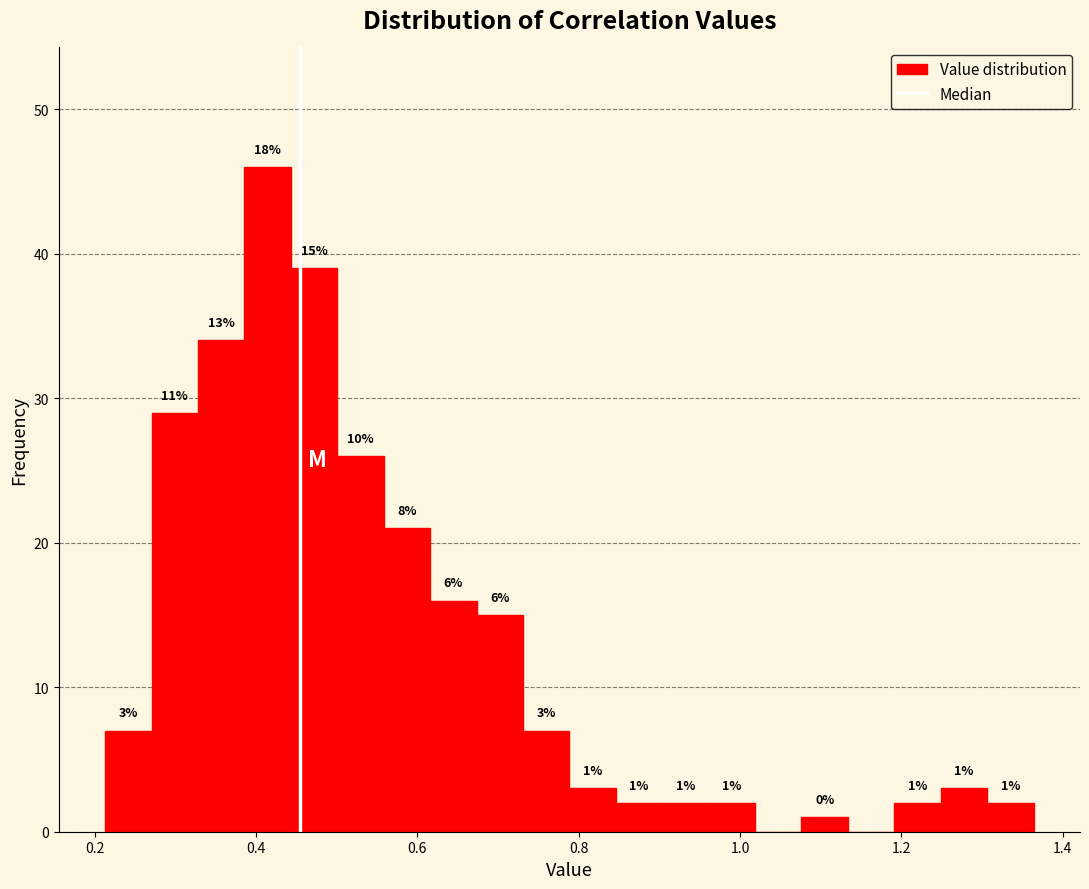

Read against the x-axis, roughly where is the centre of the tallest bar?

0.42